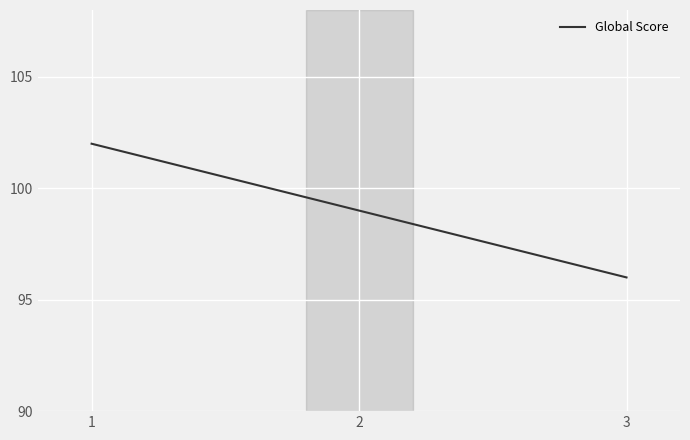

List the labels in order of value, largest first.

1, 2, 3